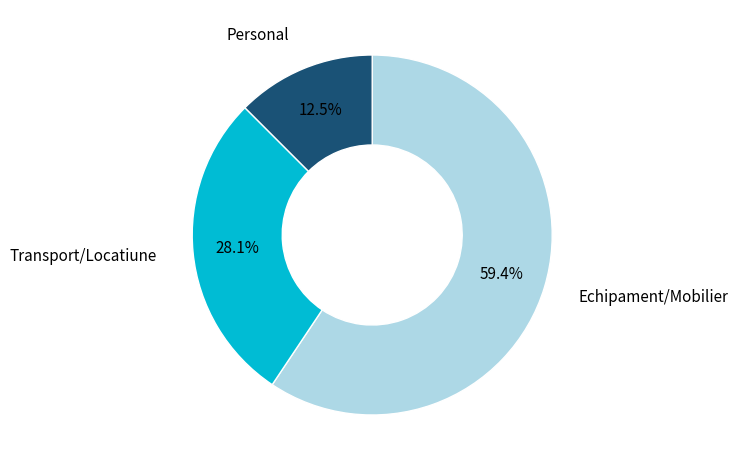

Is there a majority slice in this chart?

Yes